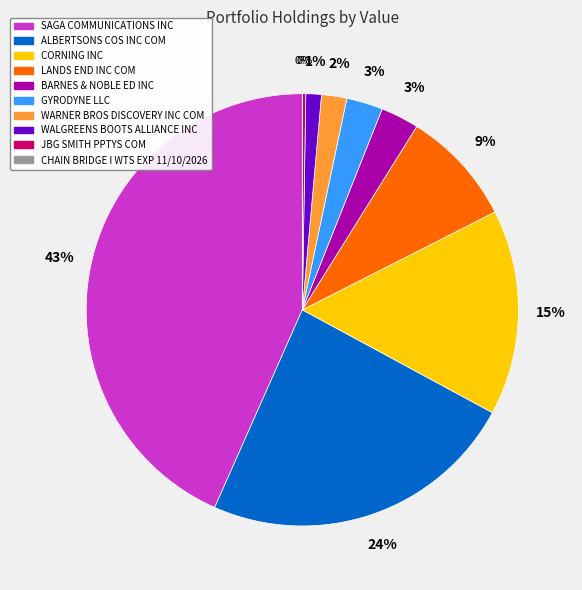

Which slice is the largest?

SAGA COMMUNICATIONS INC